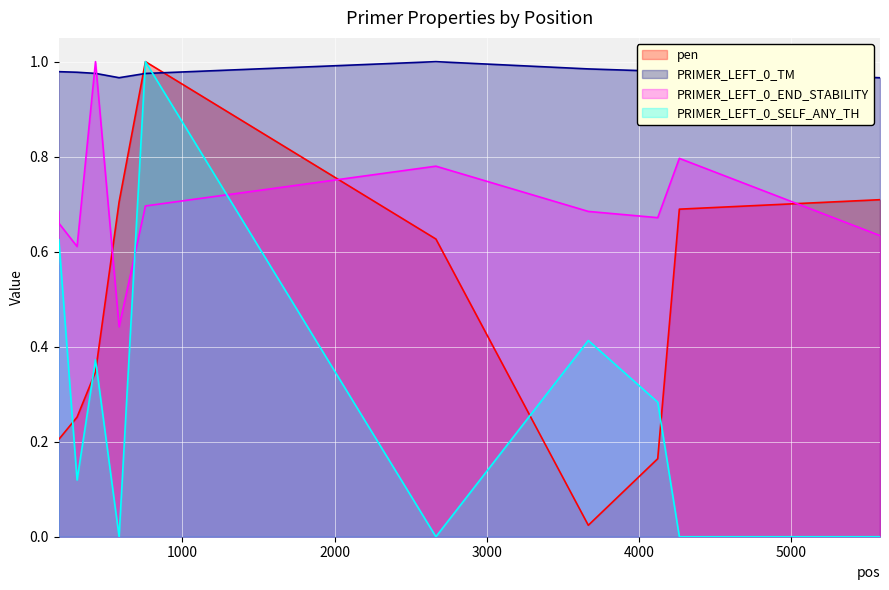

Which series ends up on top after the final intersection of PRIMER_LEFT_0_SELF_ANY_TH and PRIMER_LEFT_0_TM?

PRIMER_LEFT_0_TM